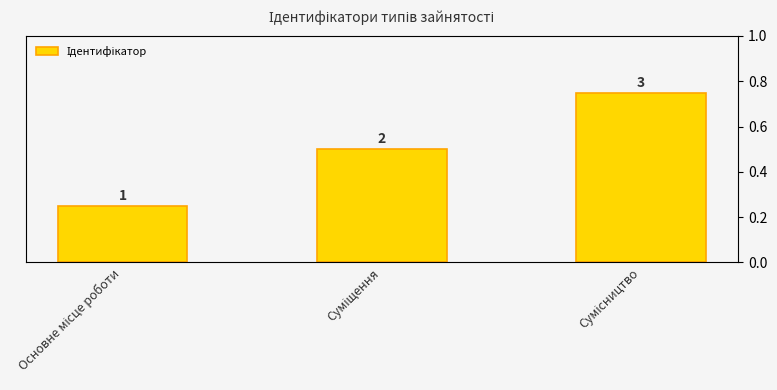

Does the chart contain any negative values?

No